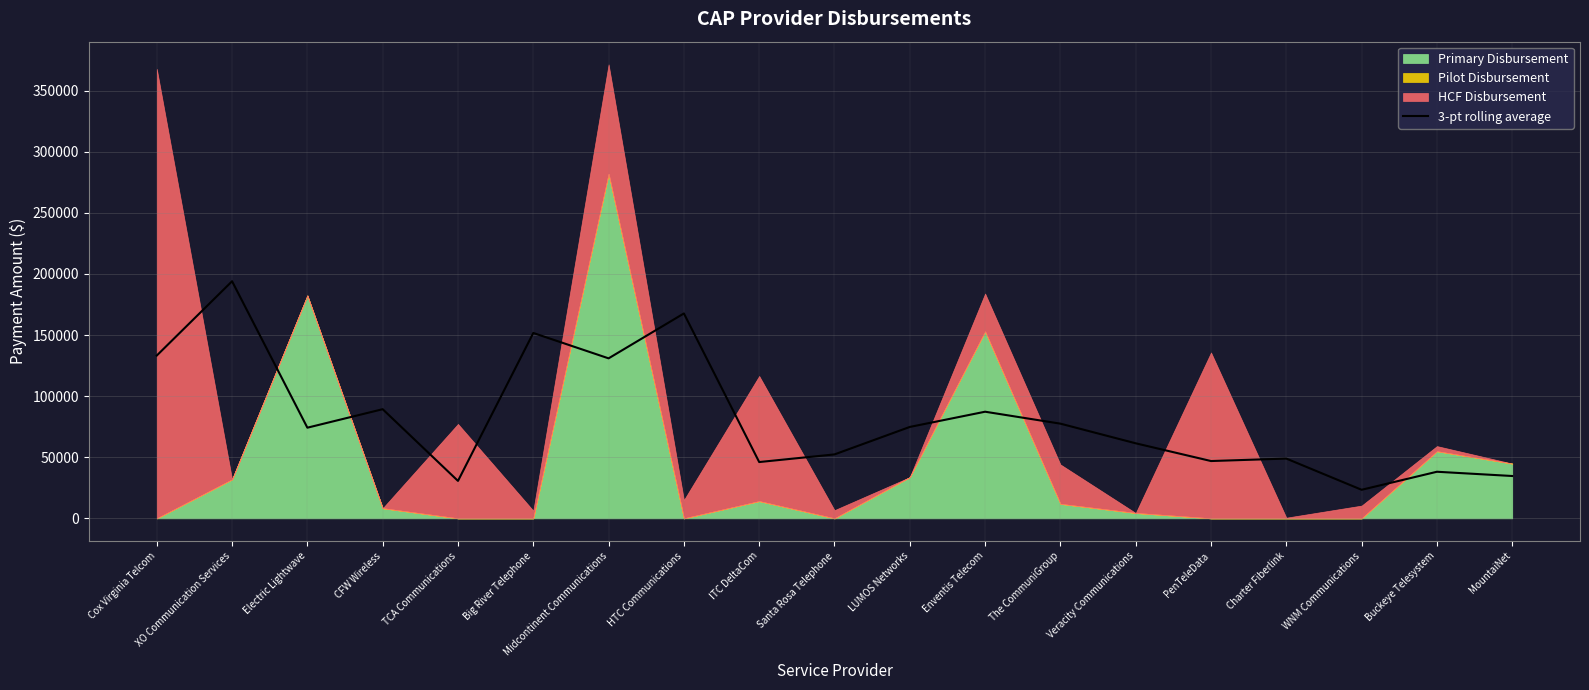

The 3-pt rolling average series shows 30631.3 at TCA Communications. True or false?

True